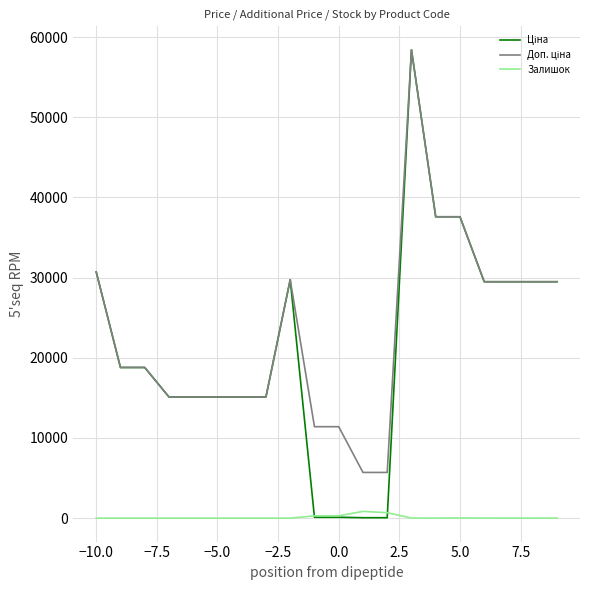

What is the maximum value shown in the chart?

58426.5